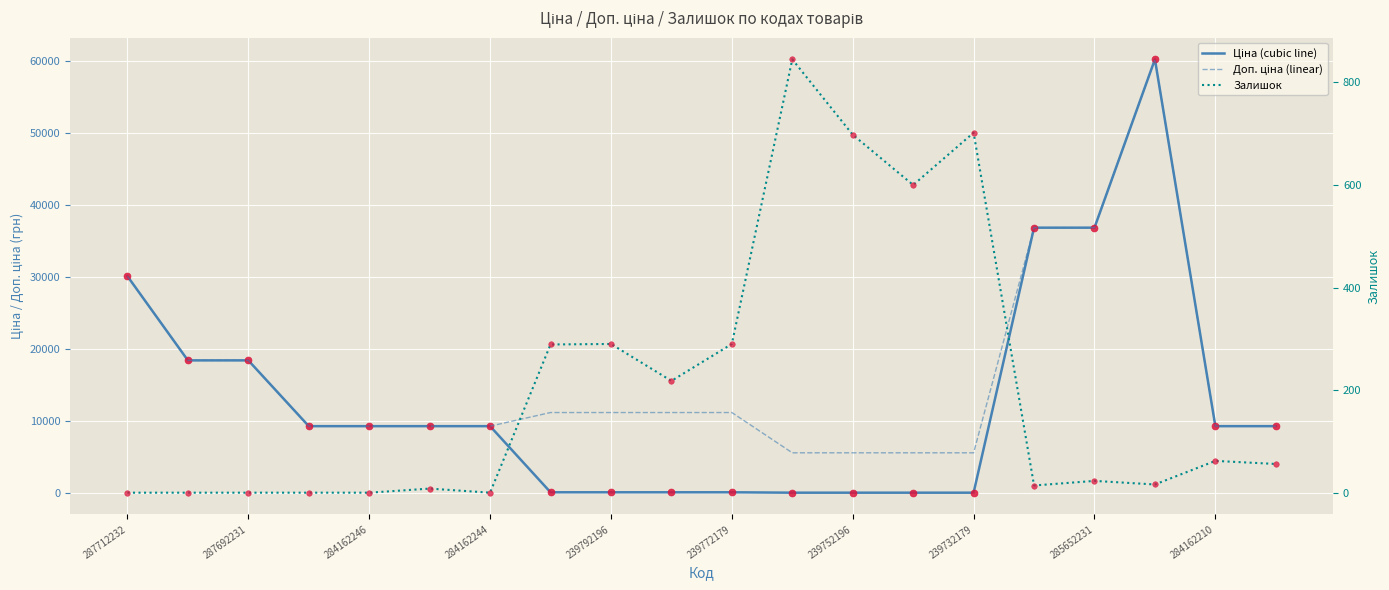

How many values in the Ціна series are below 9290?

8